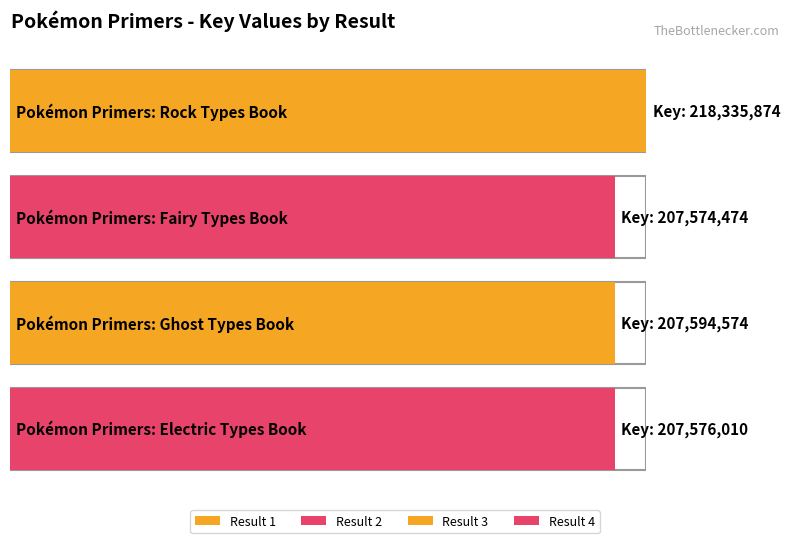

Where is the data nearest to the value 212955174?

3